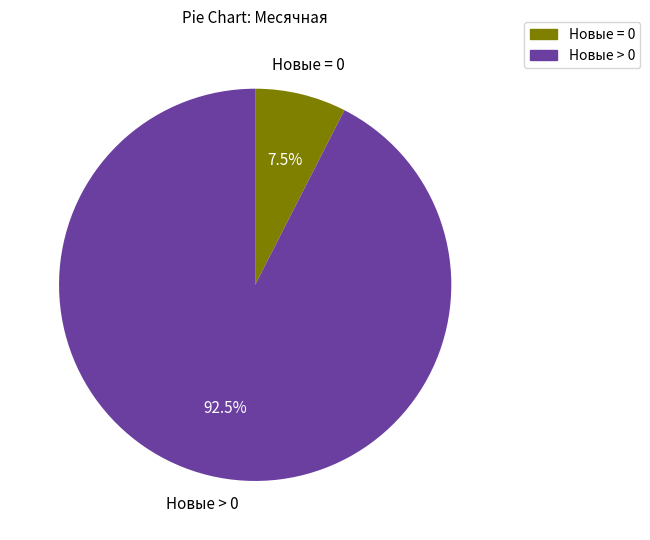

Is there any slice that represents more than half of the pie?

Yes